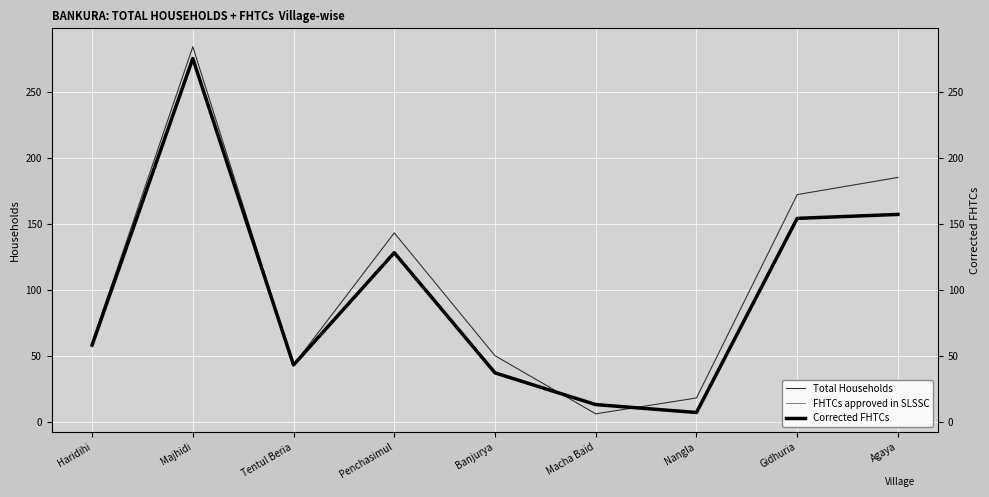

What is the sum of all FHTCs approved in SLSSC values?

872